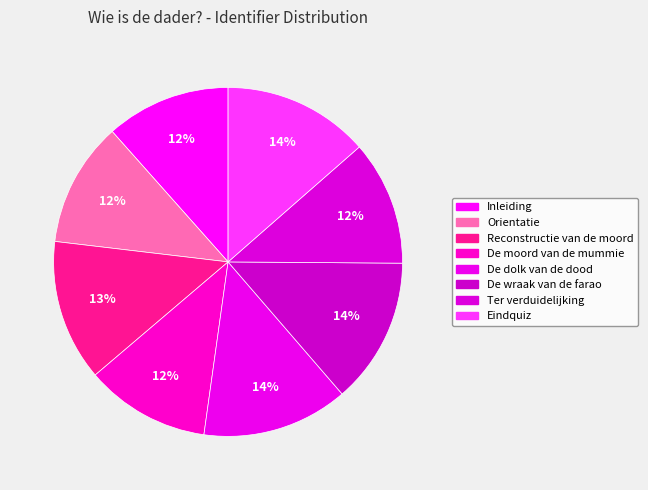

To the nearest percent, what percentage of the pie is Ter verduidelijking?

12%